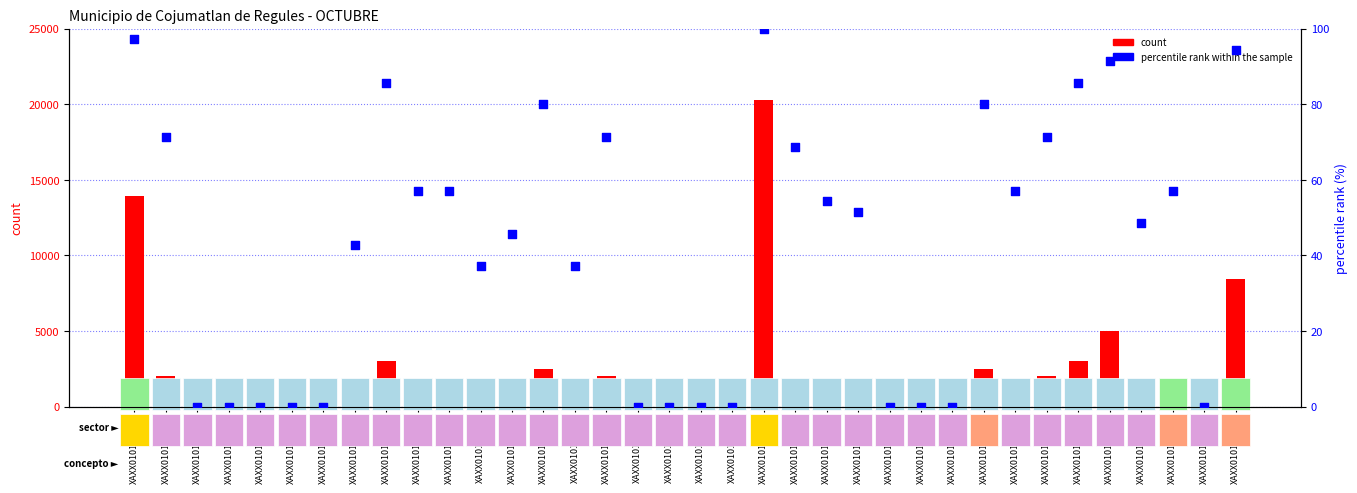

What is the total value across all series at XAXX010101004?

175.0